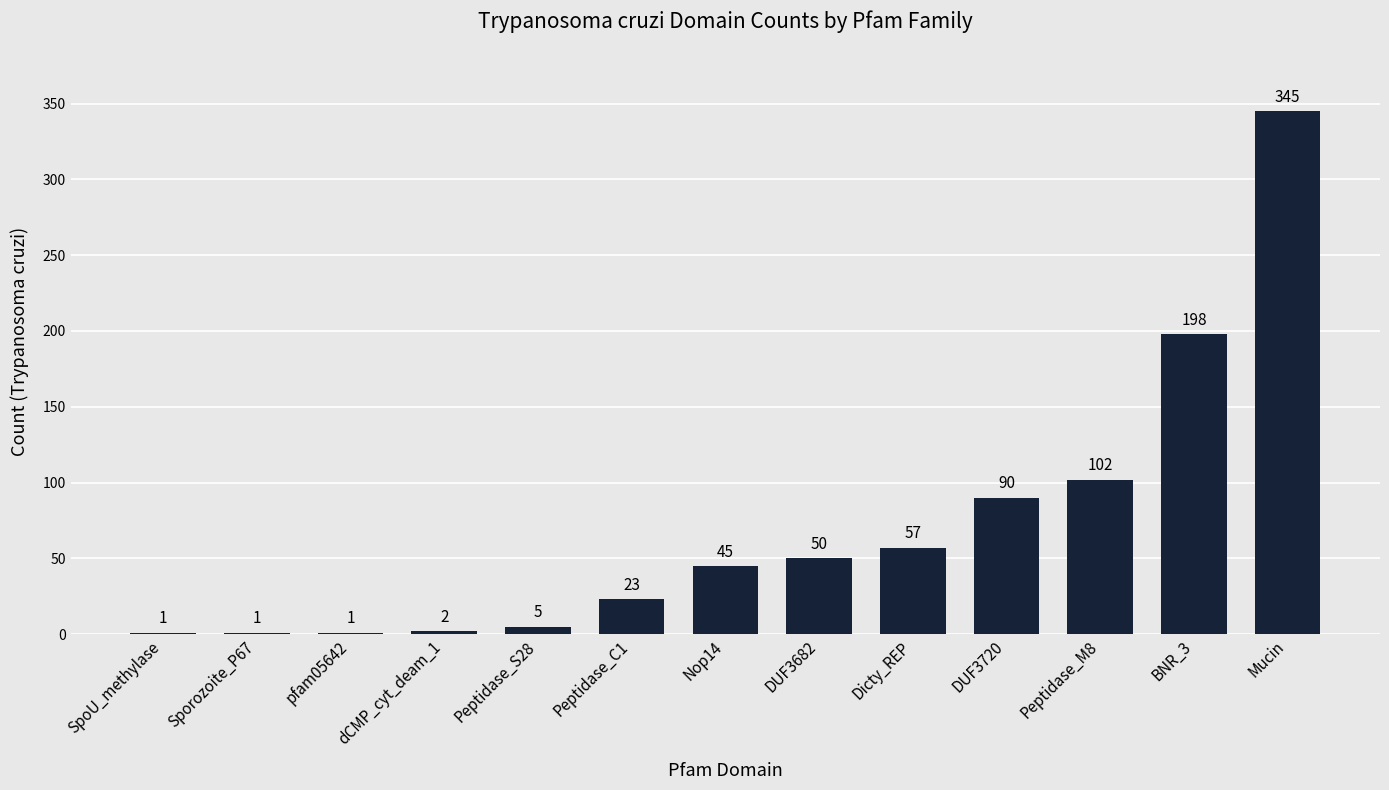

What is the sum of all values?

920